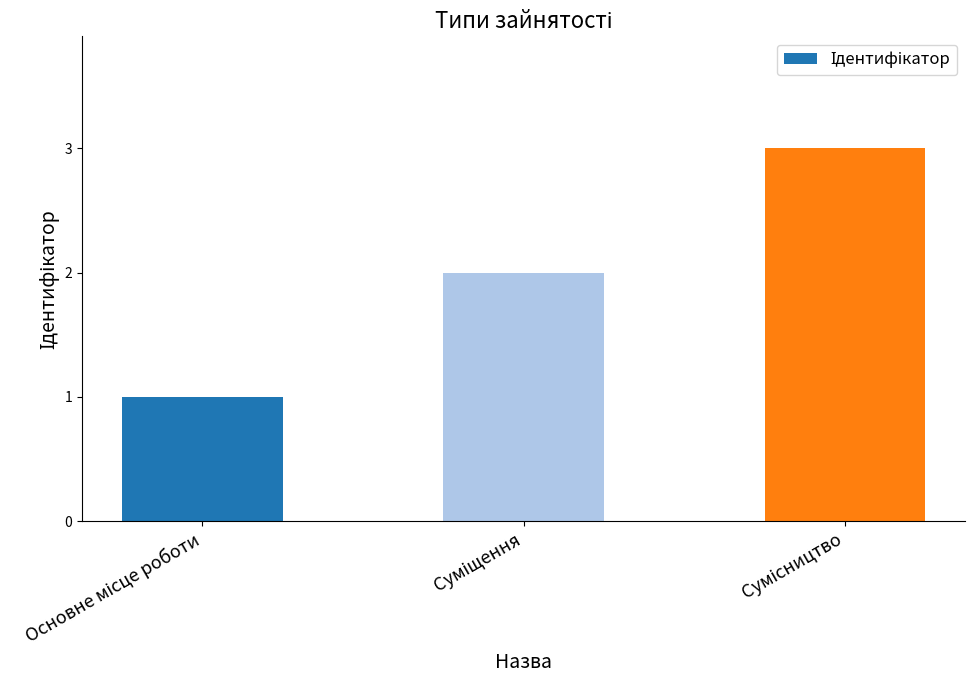

How many bars are there in total?

3